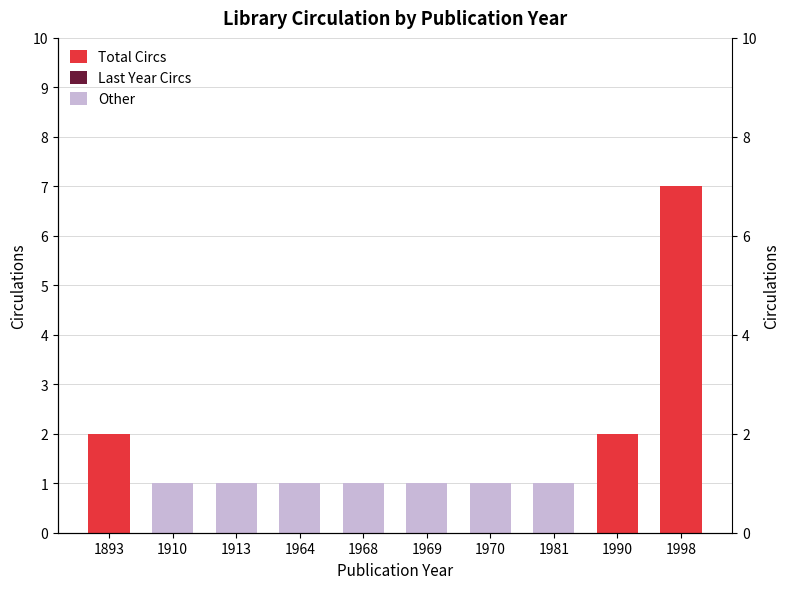

What is the difference between the Total Circs values at 1981 and 1990?

2